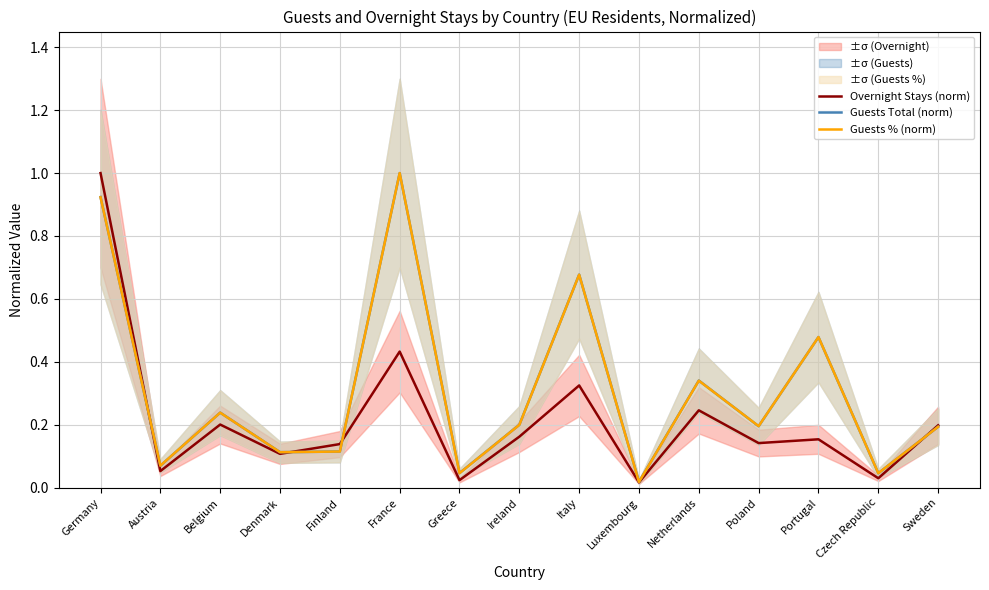

The value of Overnight Stays (norm) at Netherlands is 0.2. True or false?

True